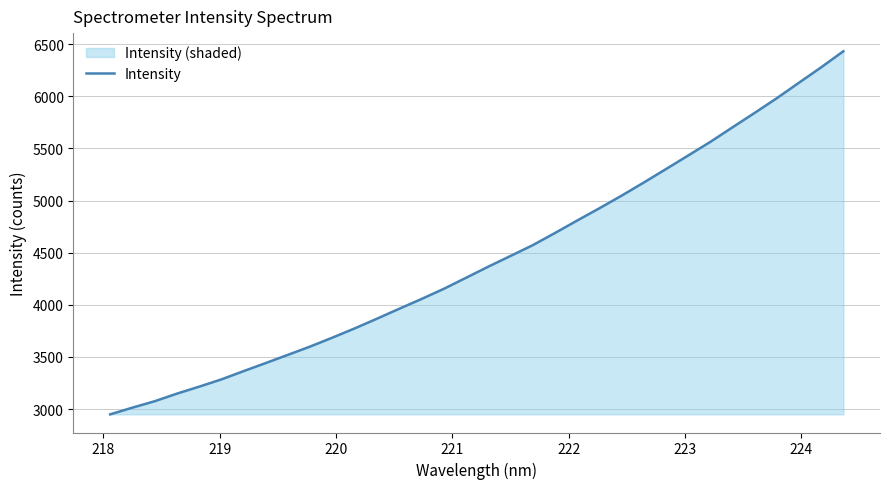

How many lines are shown in the chart?

1